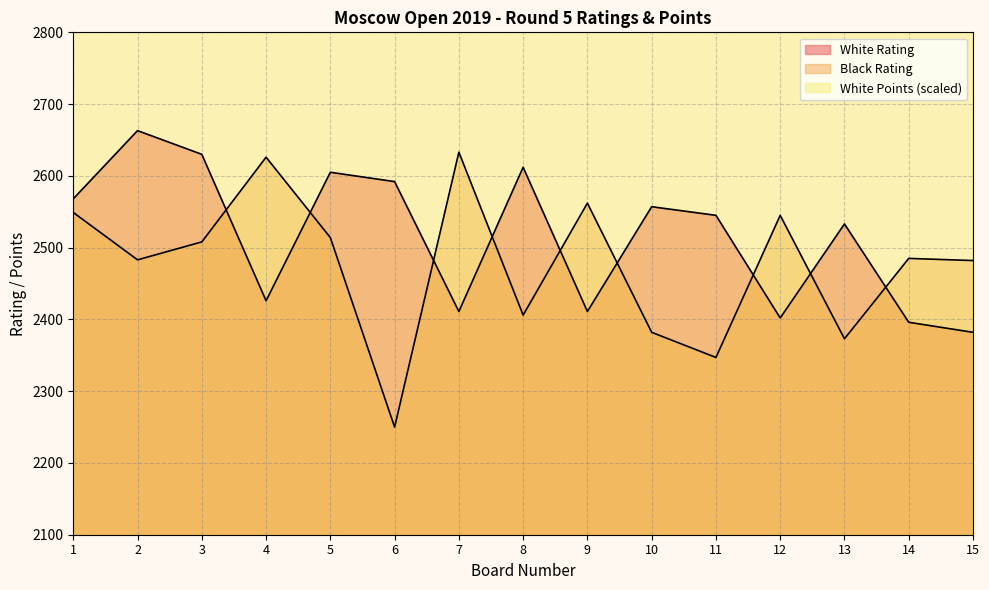

Where is the first local maximum for Black Rating?

4